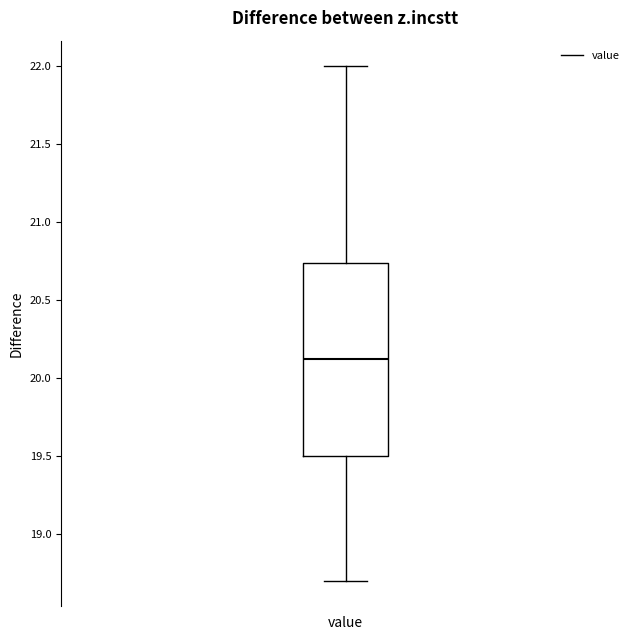

Where does the upper whisker of the box for value end on the y-axis? The values are not printed on the chart, so give them approximately, as read against the axis.

22.00